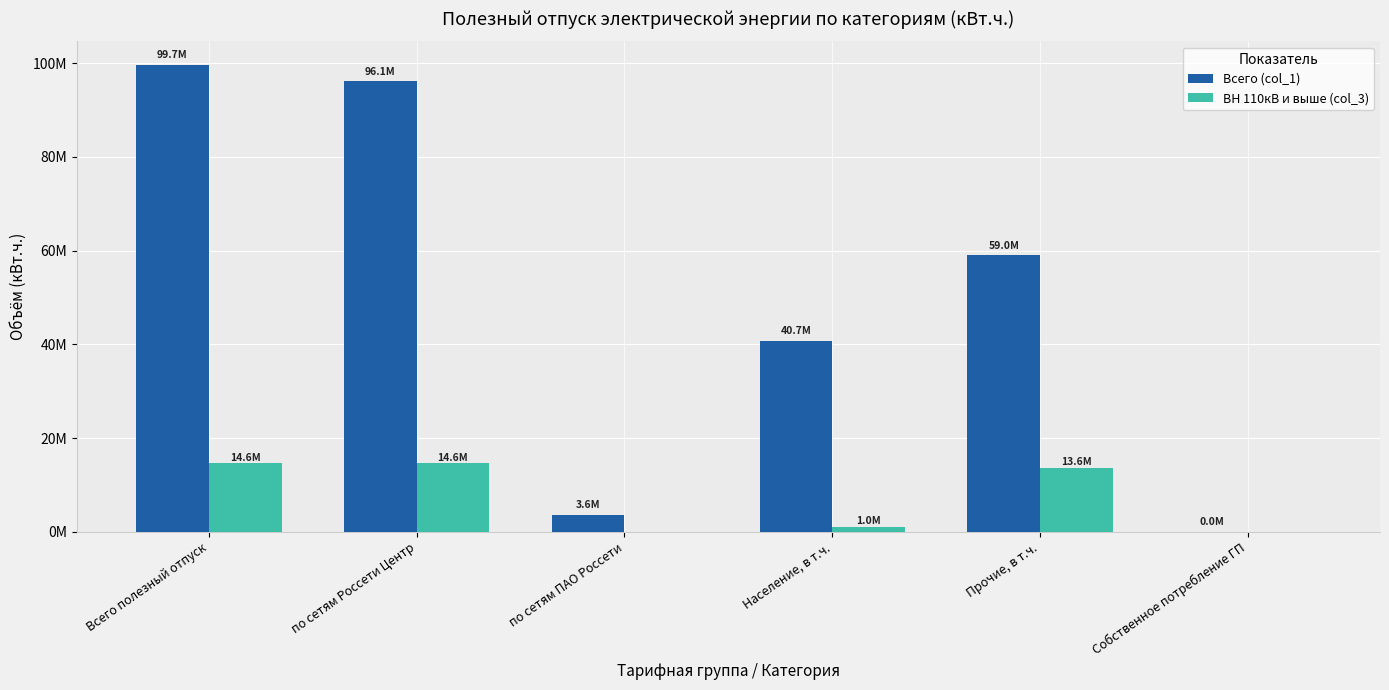

At how many categories does at least one series exceed 28667602?

4